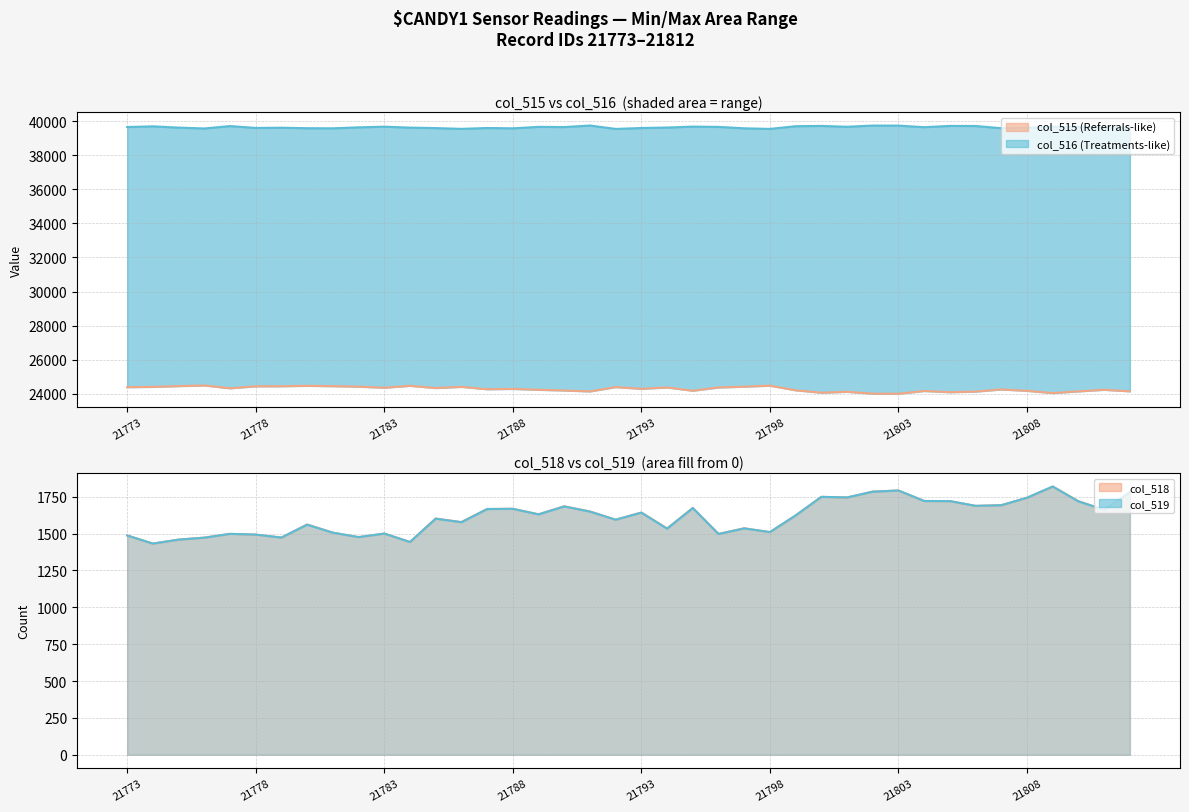

The col_518 series shows 1536 at 24. True or false?

True